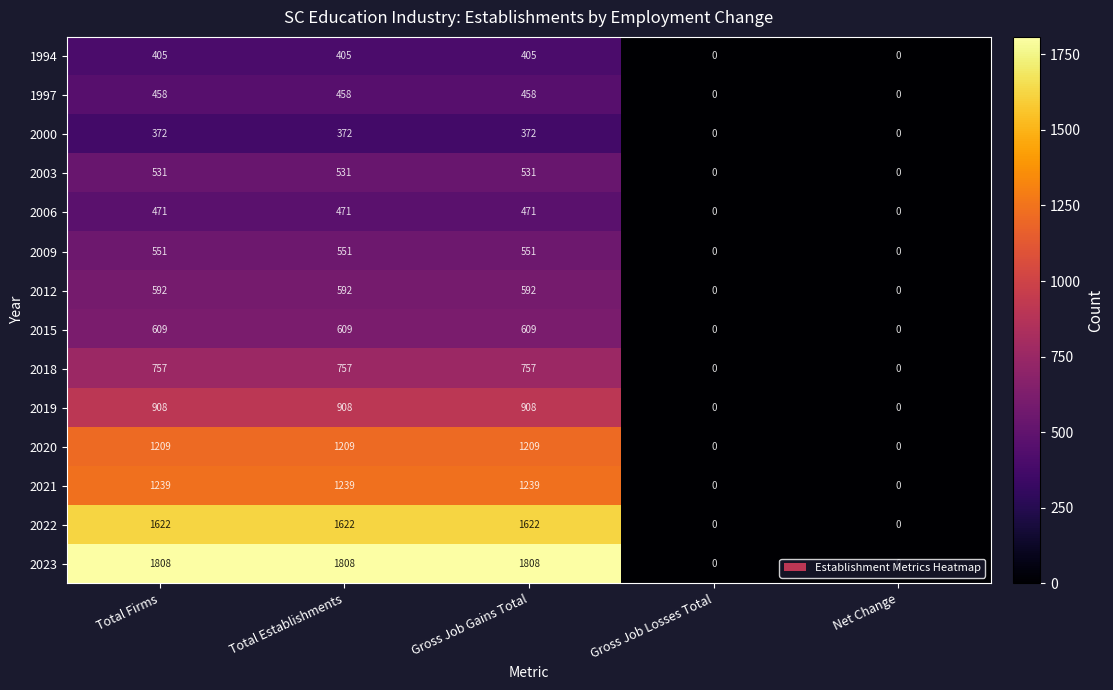

True or false: 1997 has a value of 232 at Gross Job Gains Total.

False